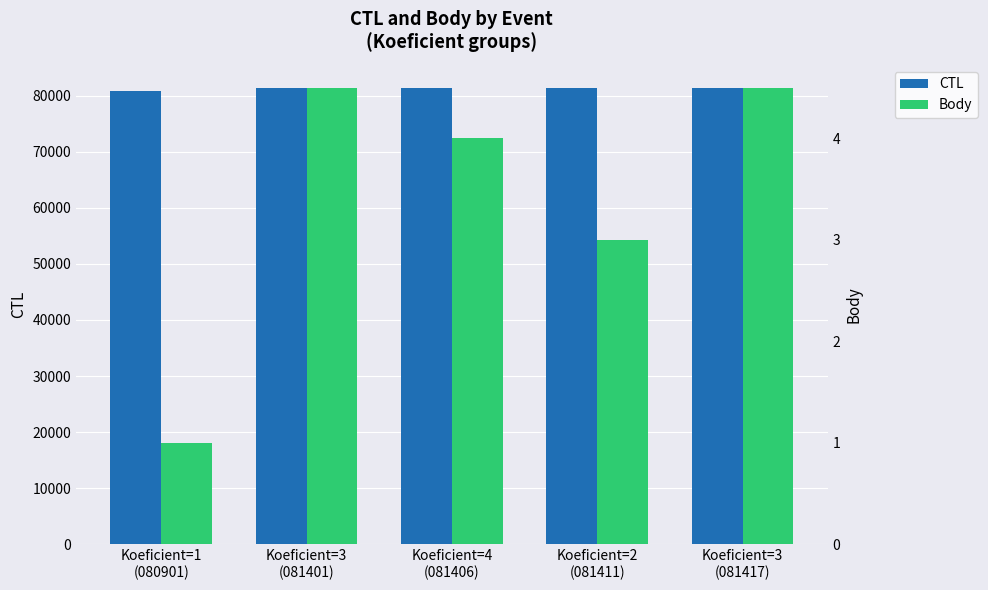

What is the maximum value for CTL?

81417.0